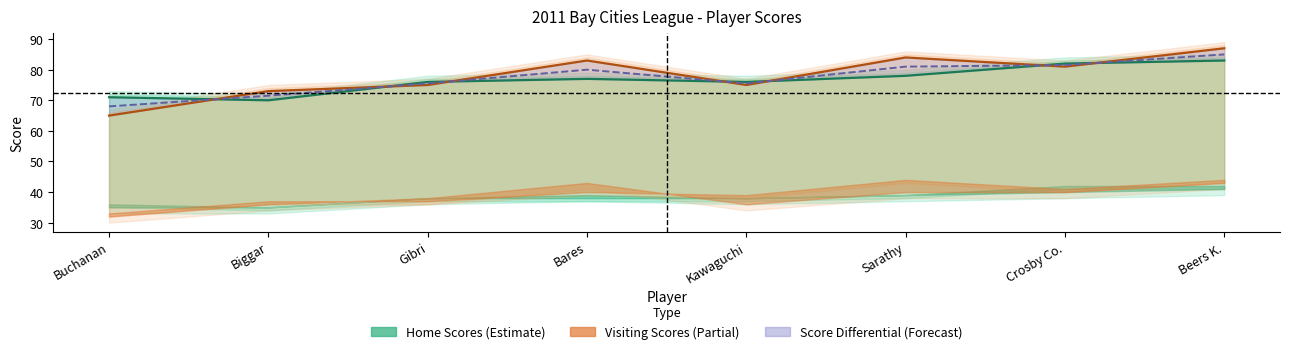

How many values in the Visit Front series exceed 40?

2